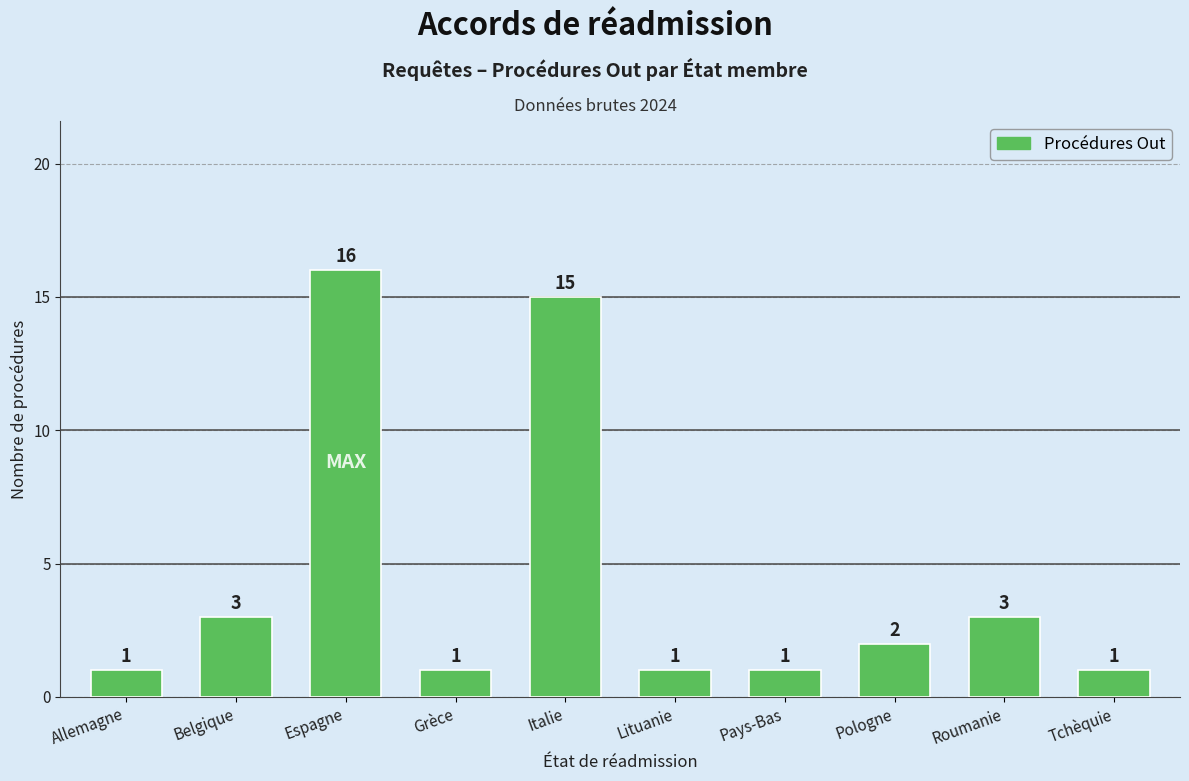

Reading left to right, transcribe all the data shown in this chart.

Allemagne=1	Belgique=3	Espagne=16	Grèce=1	Italie=15	Lituanie=1	Pays-Bas=1	Pologne=2	Roumanie=3	Tchèquie=1